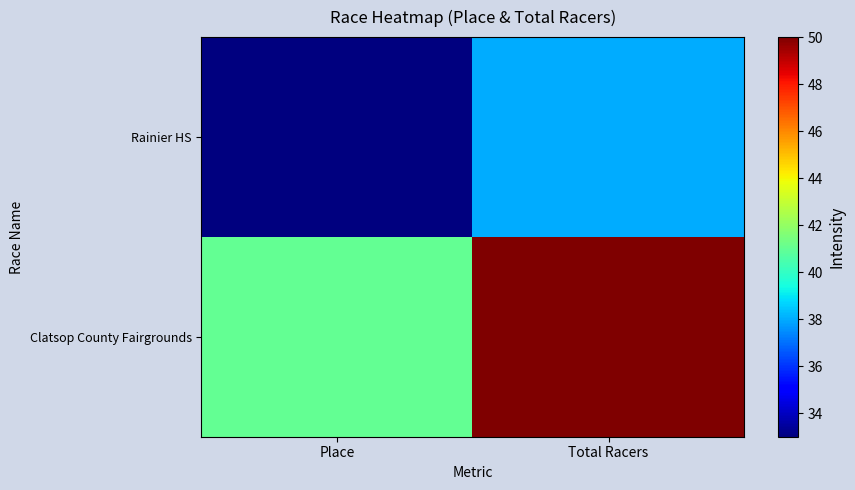

At Place, list the series in order from largest to smallest.

Clatsop County Fairgrounds, Rainier HS